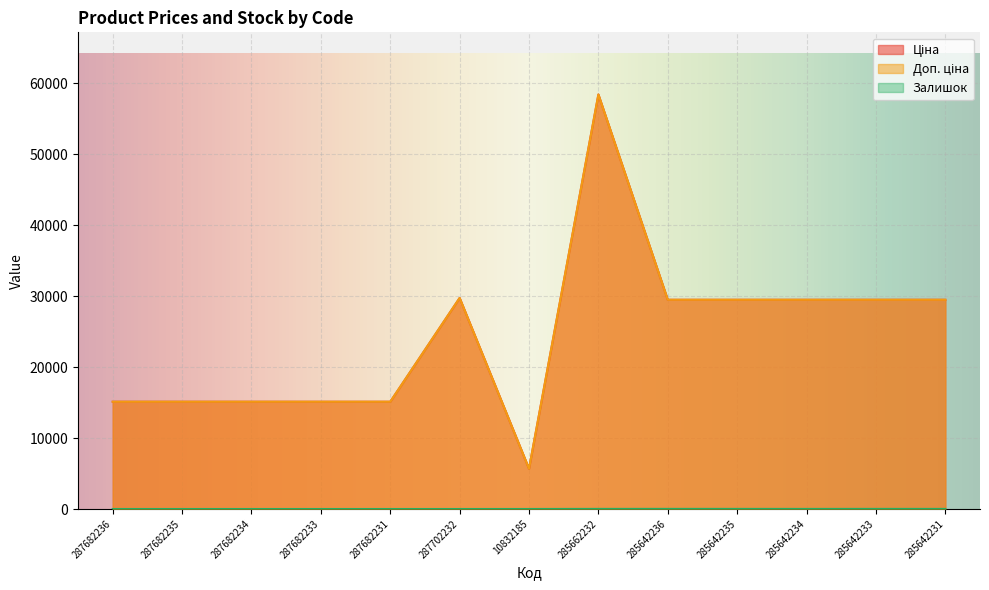

Where does the Залишок series first go above 2?

285662232